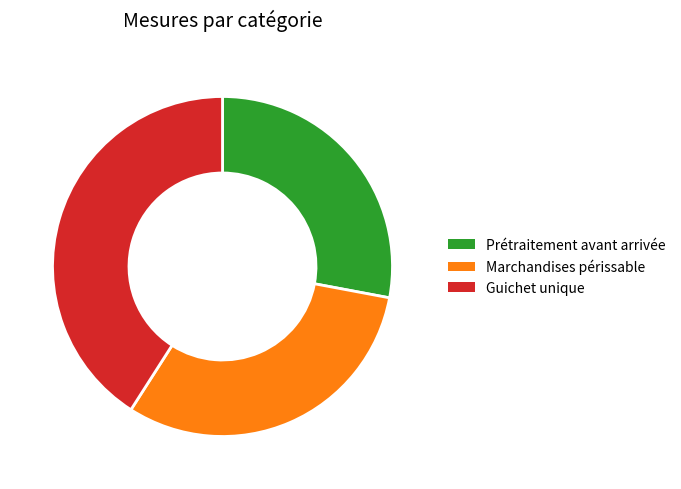

The Guichet unique slice represents 52% of the pie. True or false?

False